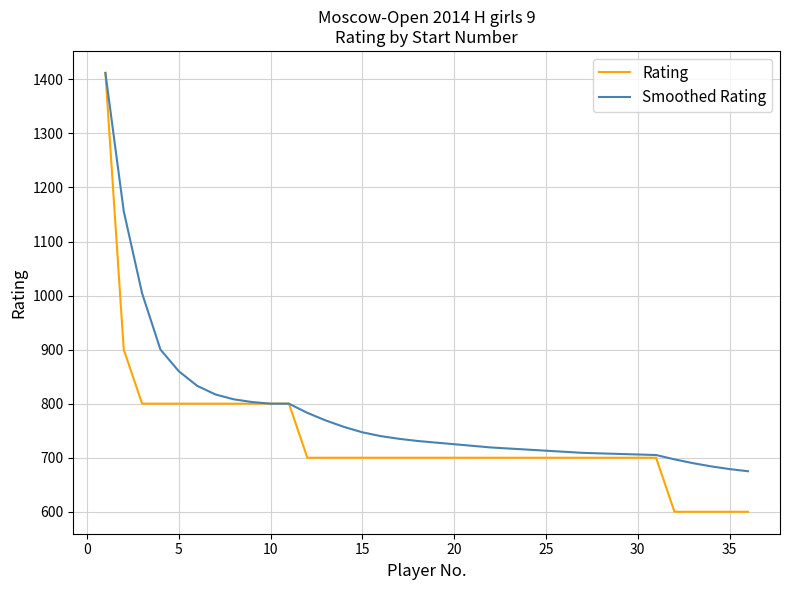

Which series has the largest total across all categories?

Smoothed Rating